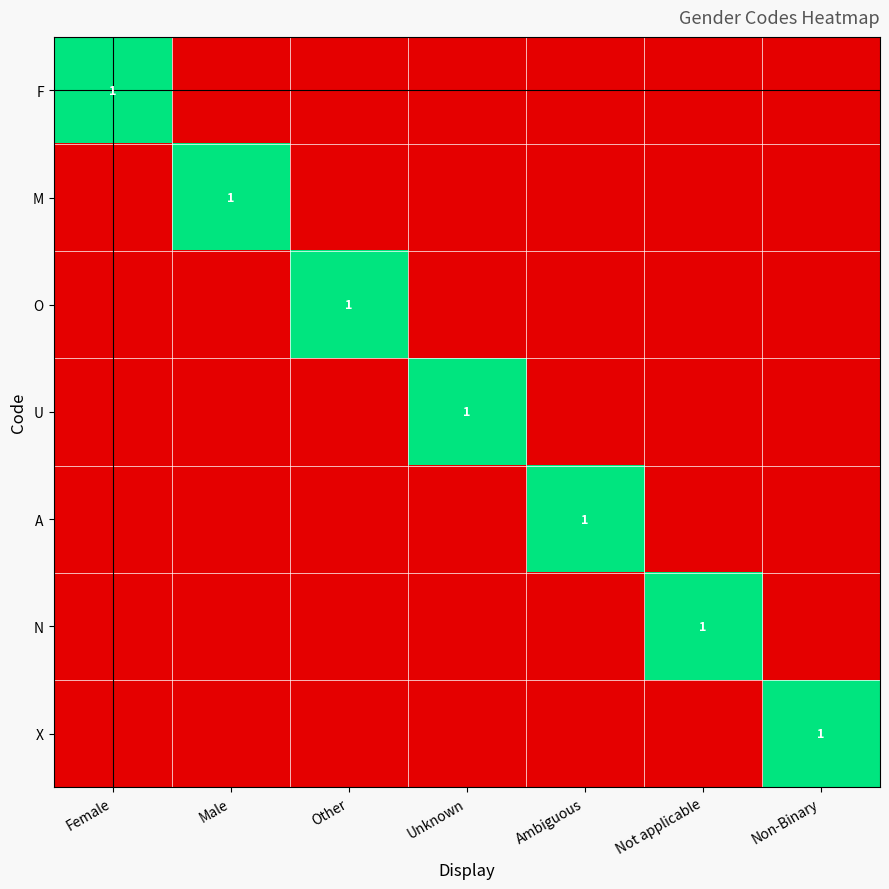

How many values in M are above zero?

1